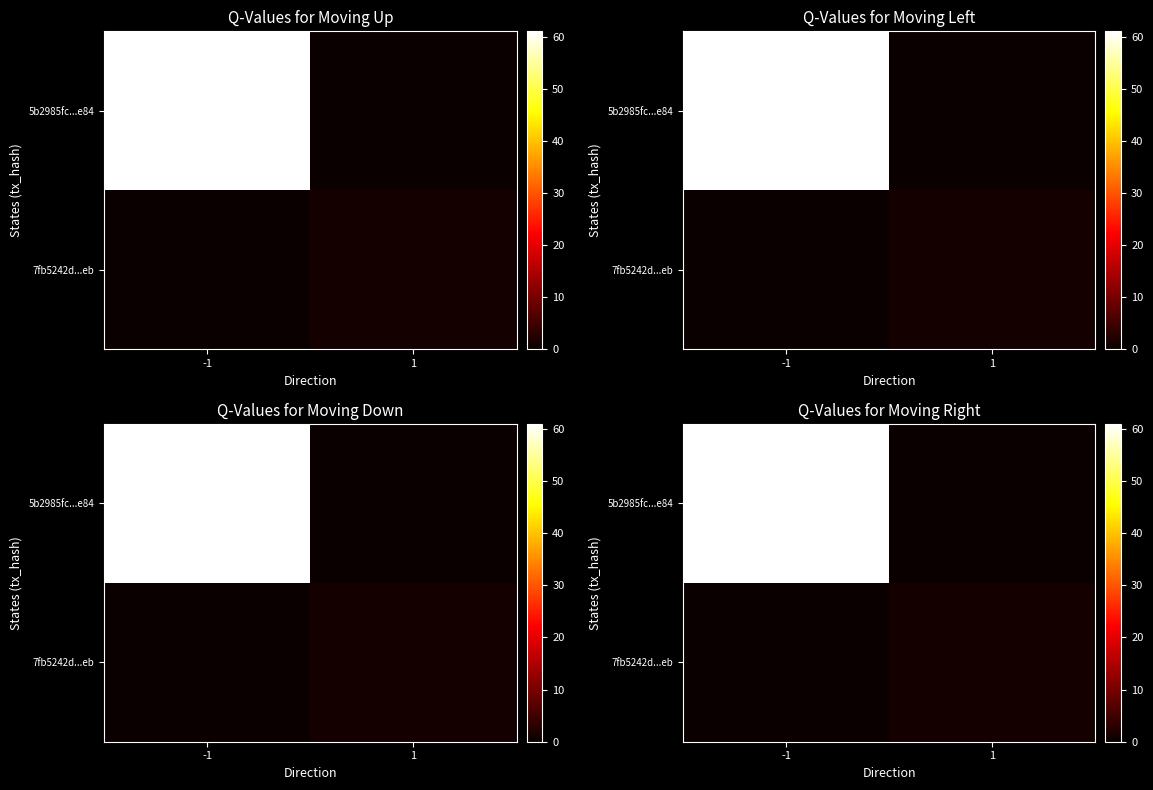

What is the average value of the row_0 series?

30